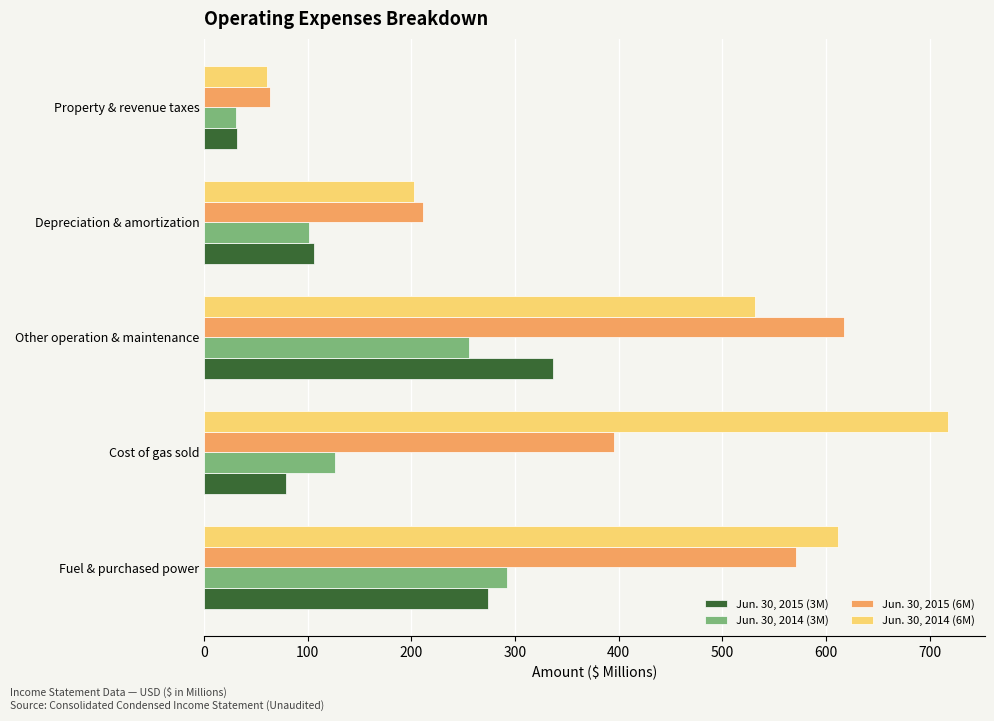

What is the average value of the Jun. 30, 2014 (6M) series?

424.6